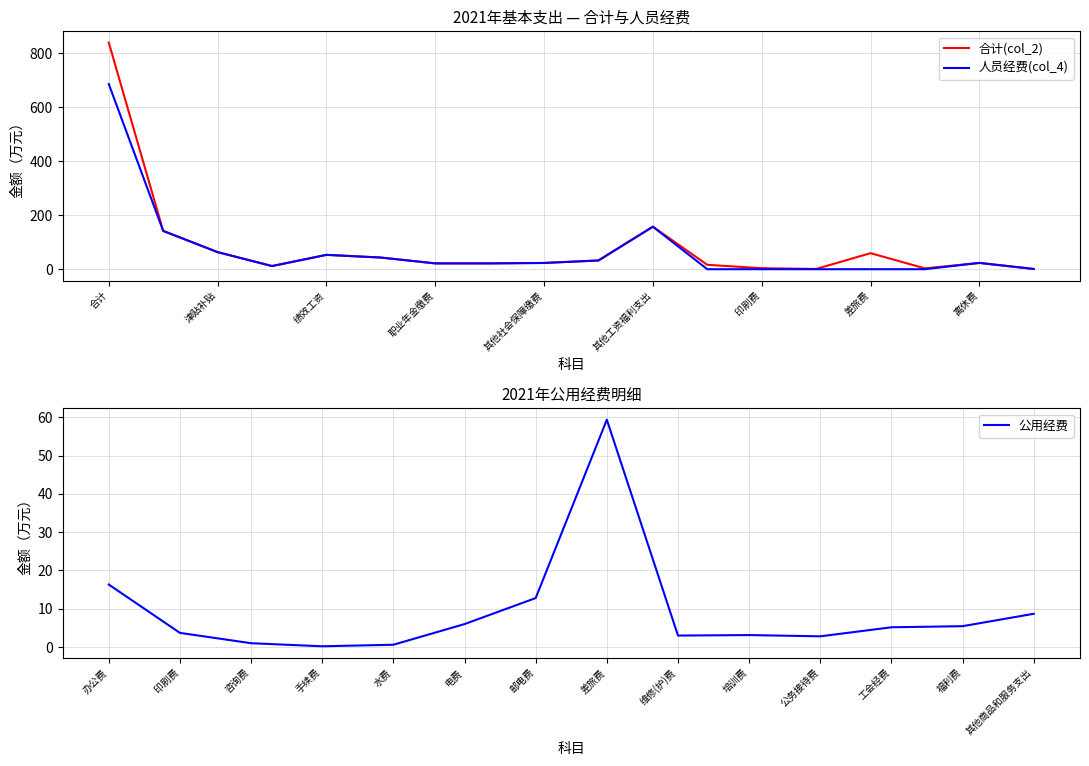

The 合计(col_2) series shows 97.5 at 津贴补贴. True or false?

False